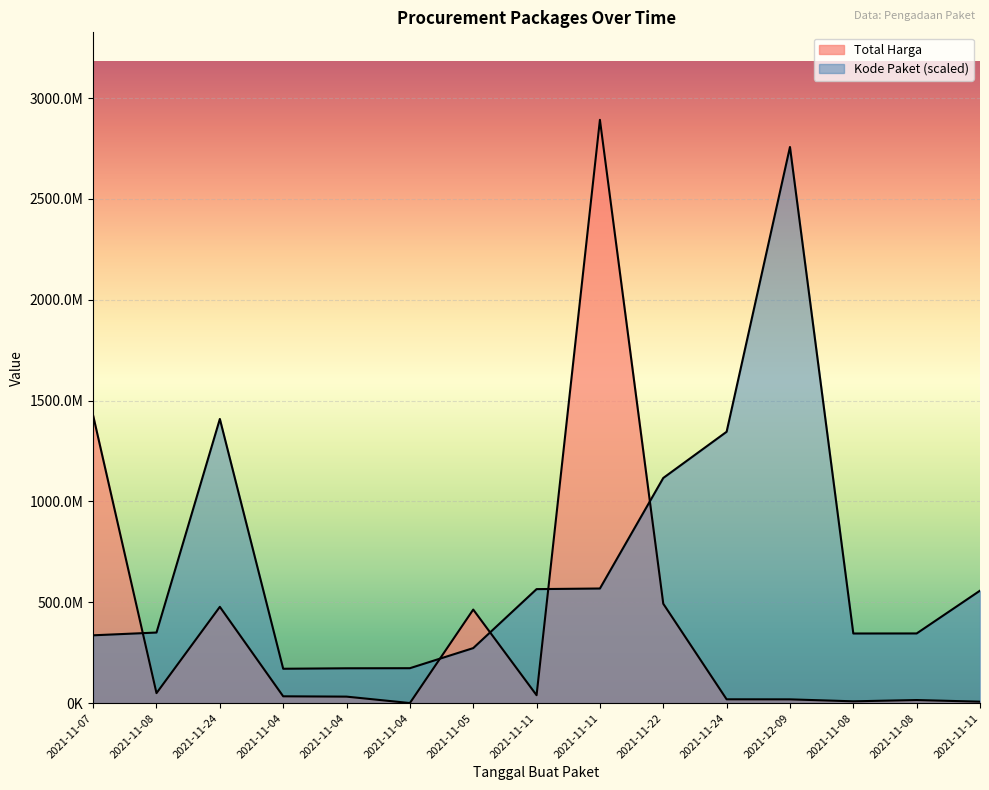

Reading left to right, transcribe all the data shown in this chart.

Total Harga: 1425867900	49730040	477600000	34000000	32441200	577875	464002100	39440000	2892122000	493000000	19175000	18900000	9180000	15513960	7401240
Kode Paket: 336460000	350180000	1409060000	170600000	172920000	173360000	273040000	565420000	568500000	1116520000	1345580000	2757520000	345440000	345660000	557820000